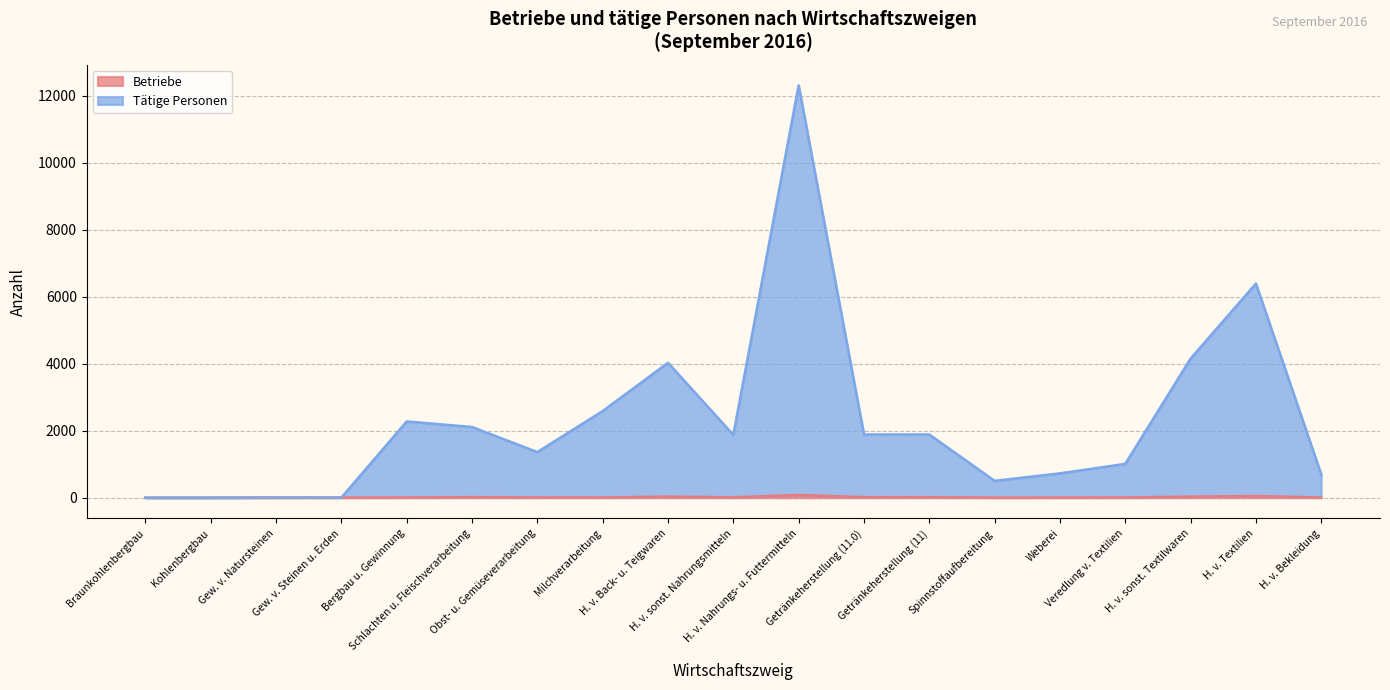

How many values in the Tätige Personen series are below 1875?

9